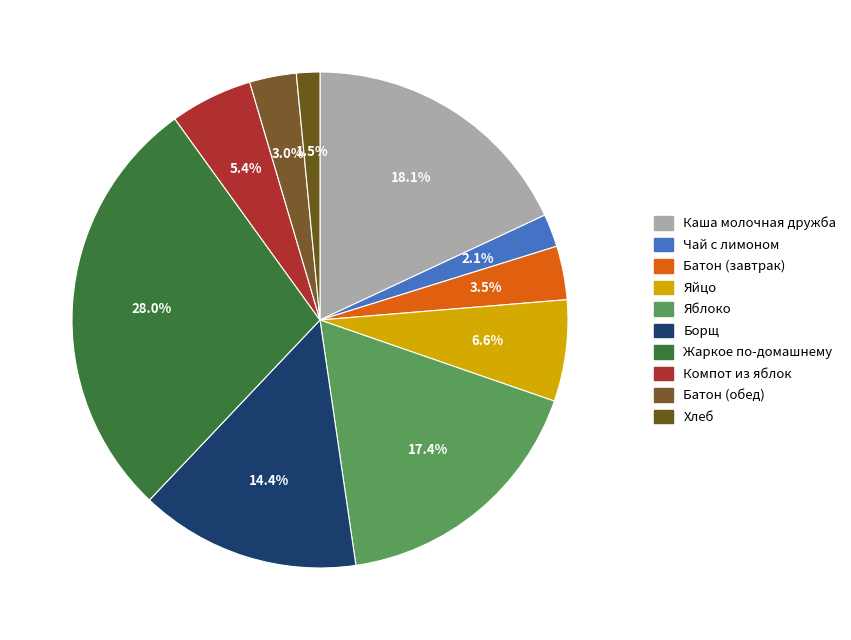

What is the largest slice in the pie chart?

Жаркое по-домашнему